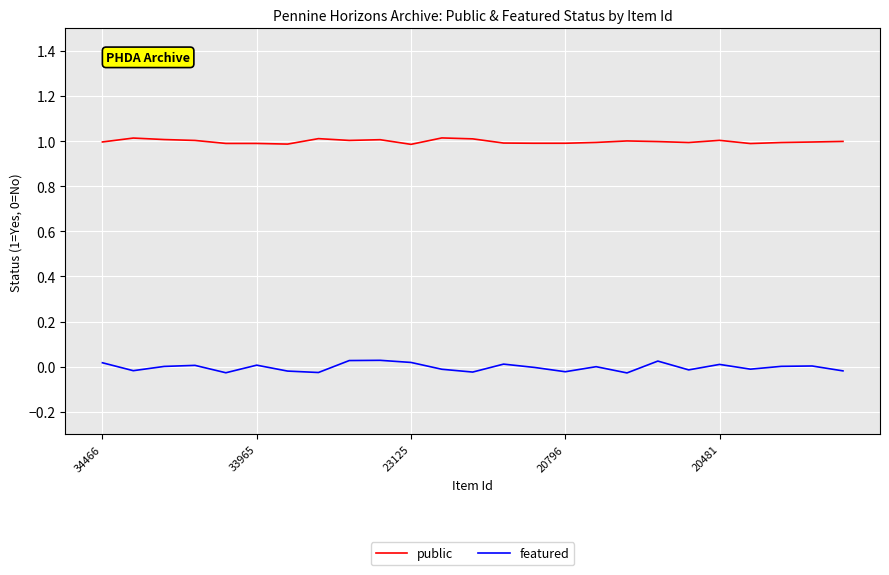

Which series has the largest total across all categories?

public